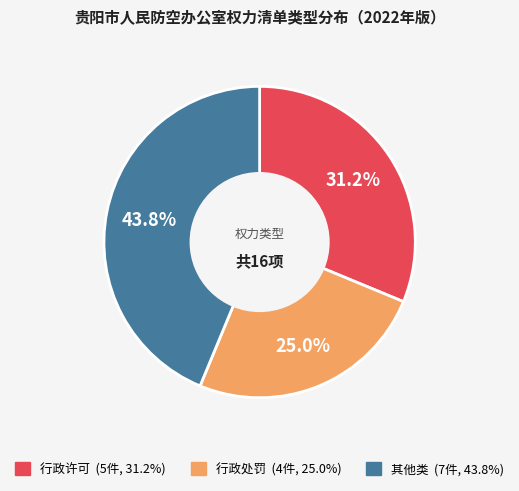

Is 其他类 the majority of the pie?

No